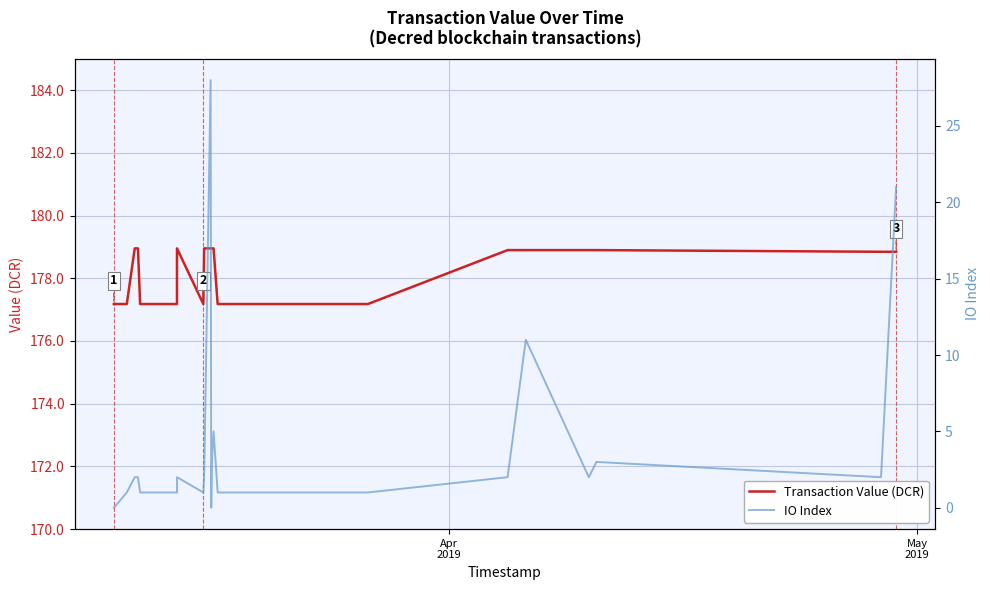

At which label does IO Index reach its minimum?

Apr
2019